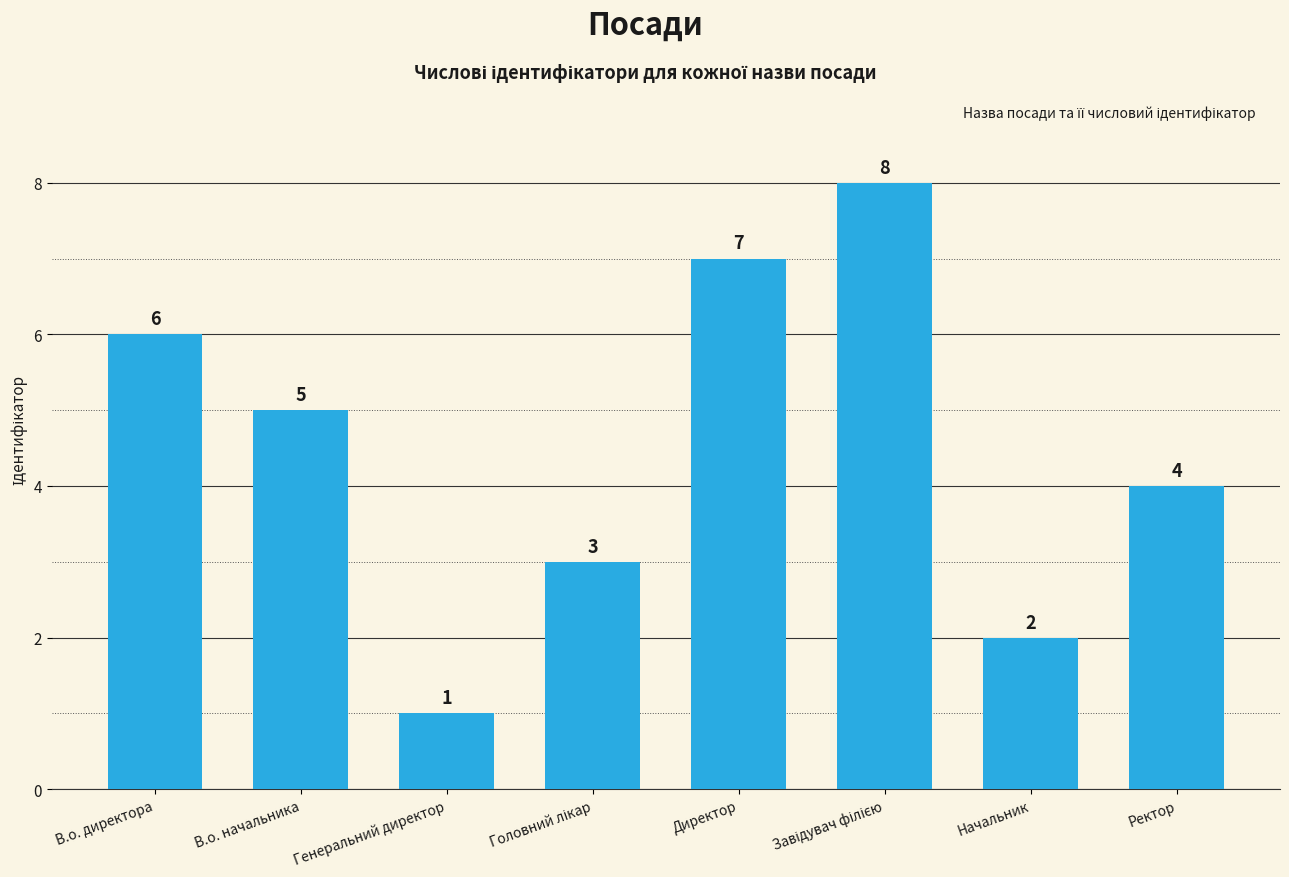

What is the minimum value shown in the chart?

1